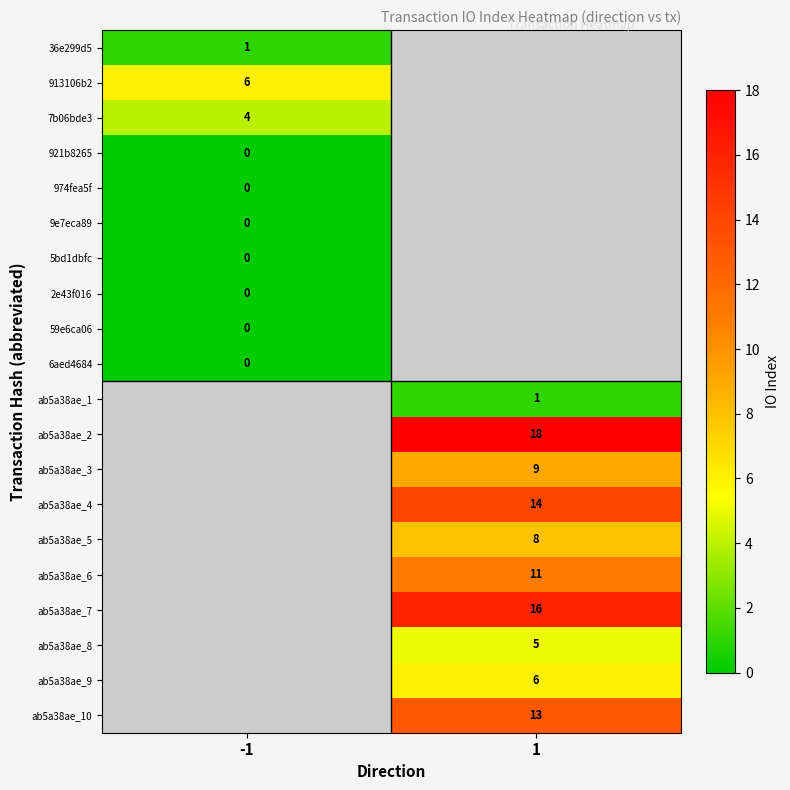

True or false: ab5a38ae_9 has a value of 4 at 1.

False